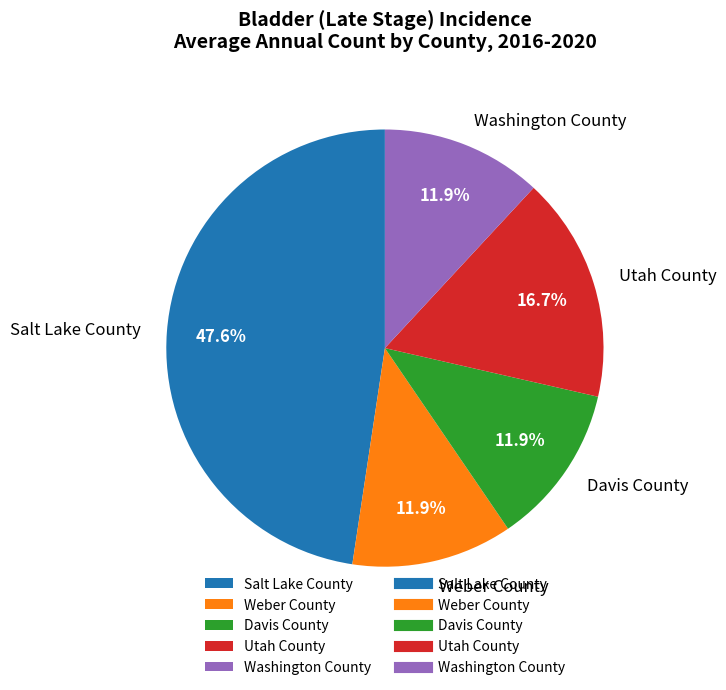

To the nearest percent, what is the difference between the Salt Lake County and Weber County slice percentages?

36%